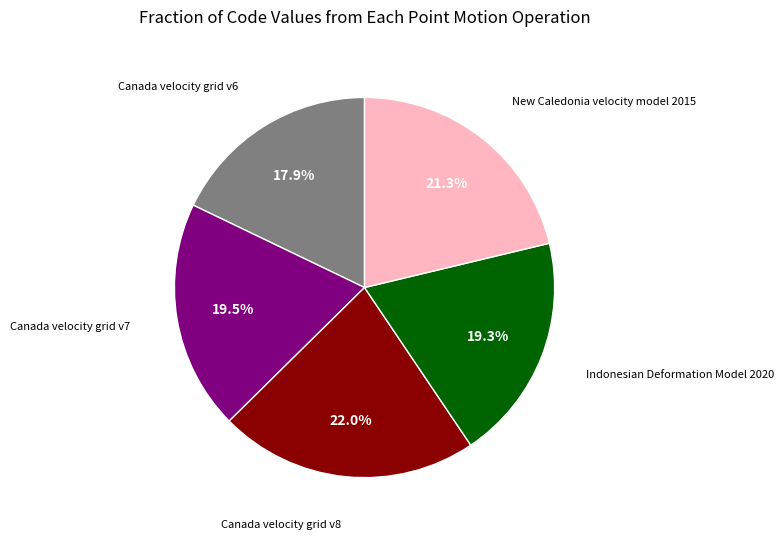

What percentage is NOT represented by Indonesian Deformation Model 2020?

80.7%